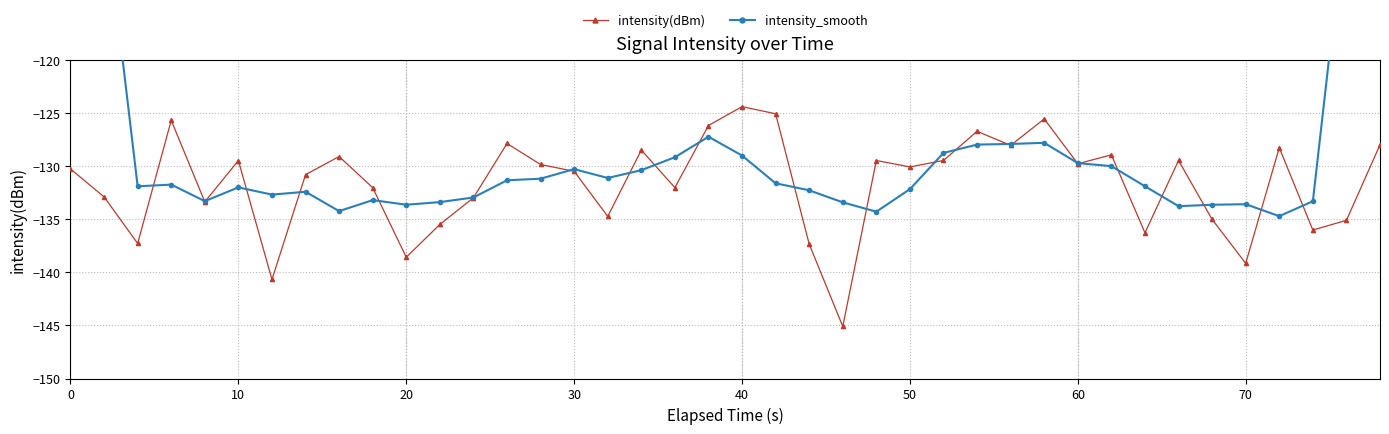

In intensity(dBm), how many points are higher than both neighbors (excluding endpoints)?

12